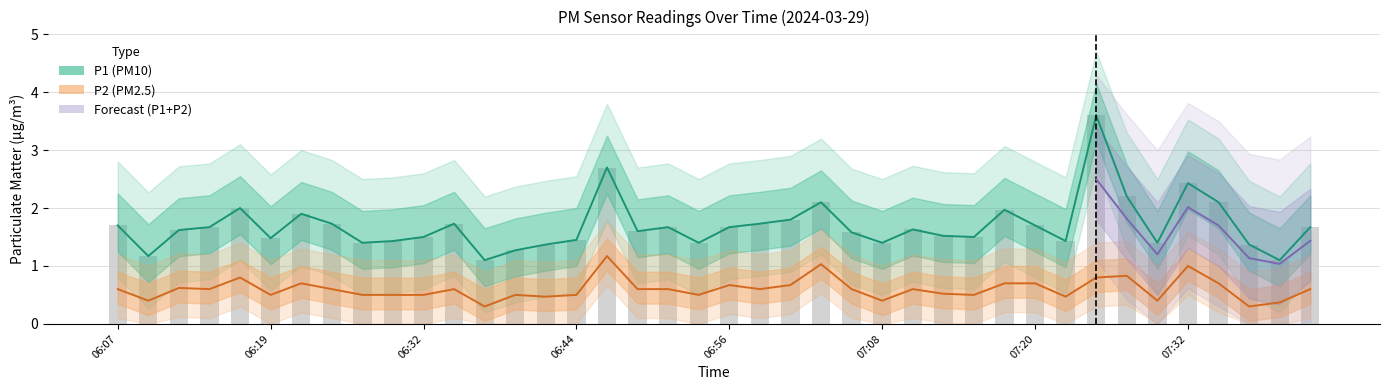

Rank the categories by P1 value from highest to lowest.

07:25, 06:46, 07:32, 07:28, 07:03, 07:35, 06:17, 07:18, 06:22, 07:01, 06:24, 06:34, 06:58, 06:07, 07:20, 06:14, 06:51, 06:56, 07:42, 07:11, 06:11, 06:49, 07:06, 07:13, 06:32, 07:15, 06:19, 06:44, 06:29, 07:23, 06:27, 06:53, 07:08, 07:30, 06:41, 07:37, 06:39, 06:09, 06:36, 07:40